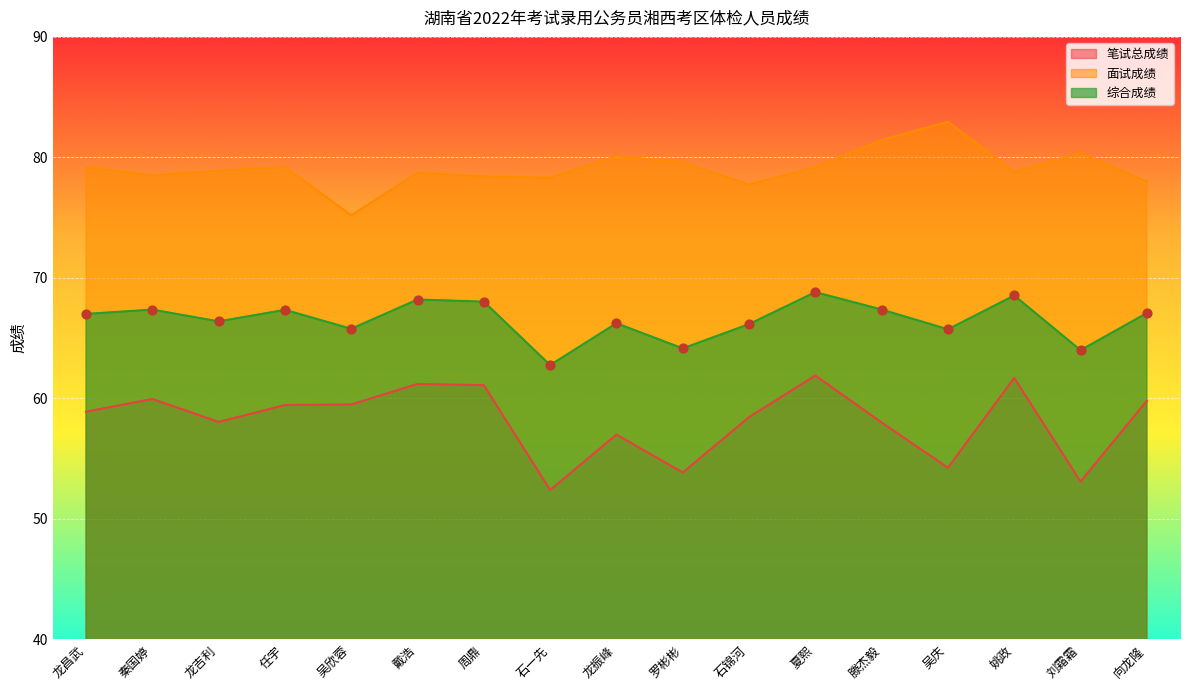

What are all the series names shown in the legend?

笔试总成绩, 面试成绩, 综合成绩